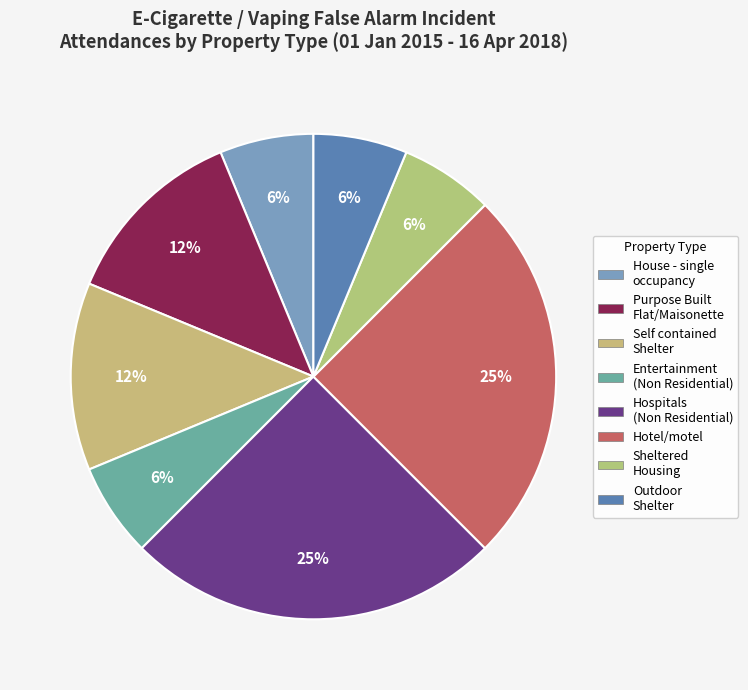

What is the largest slice in the pie chart?

Building/Non Residential/Hospitals